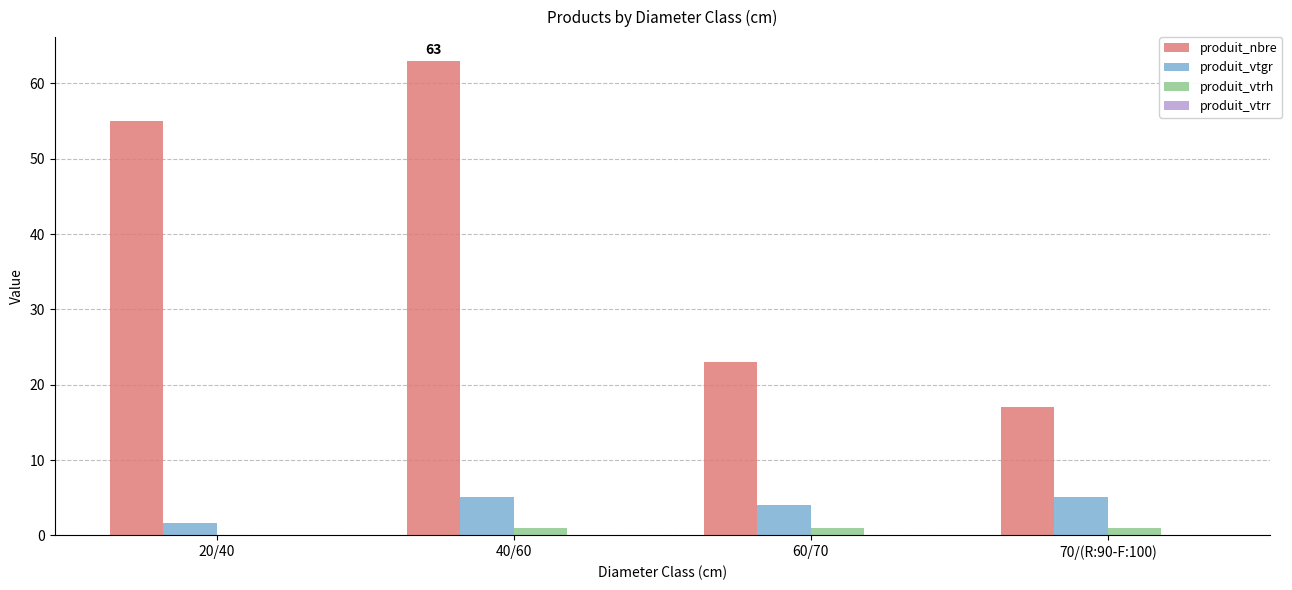

Which series has the largest total across all categories?

produit_nbre